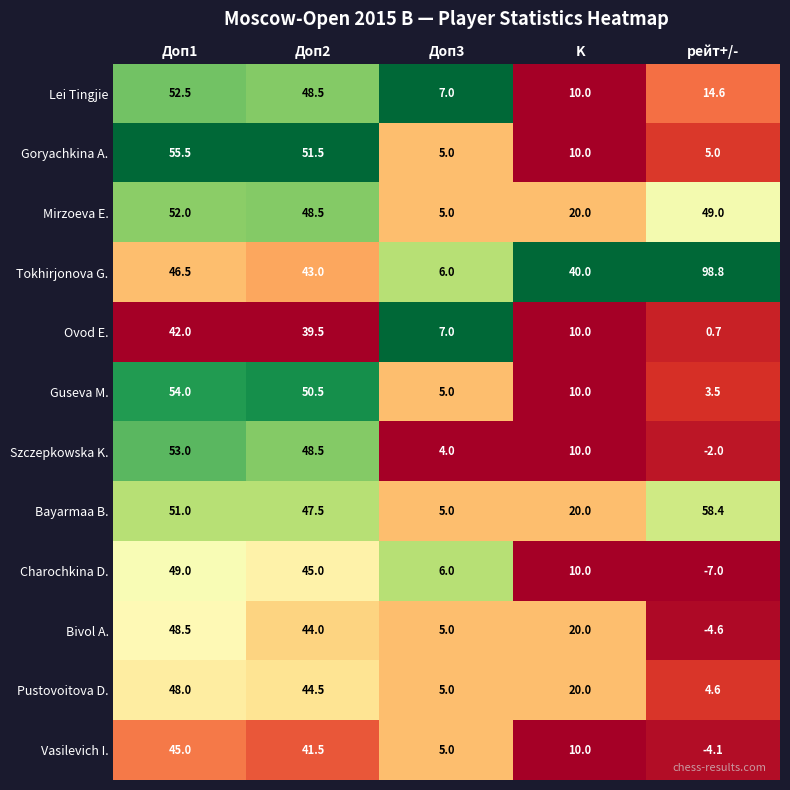

What is the difference between the second highest and second lowest values in the Bayarmaa B. series?

31.0